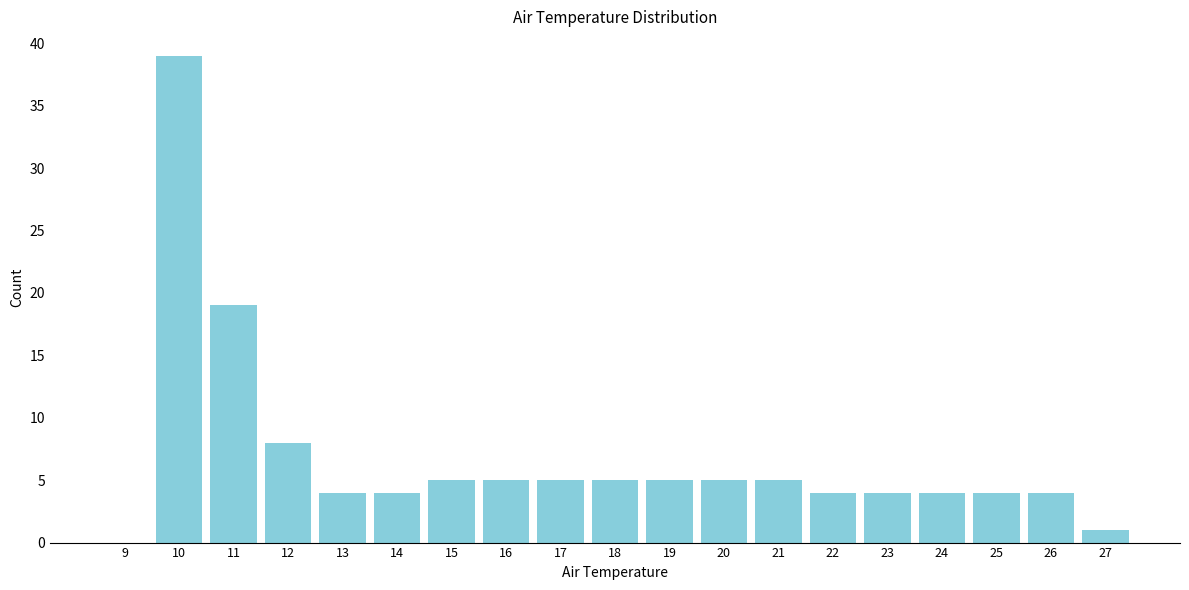

Reading left to right, list all the values displayed in this chart.

9=0	10=39	11=19	12=8	13=4	14=4	15=5	16=5	17=5	18=5	19=5	20=5	21=5	22=4	23=4	24=4	25=4	26=4	27=1